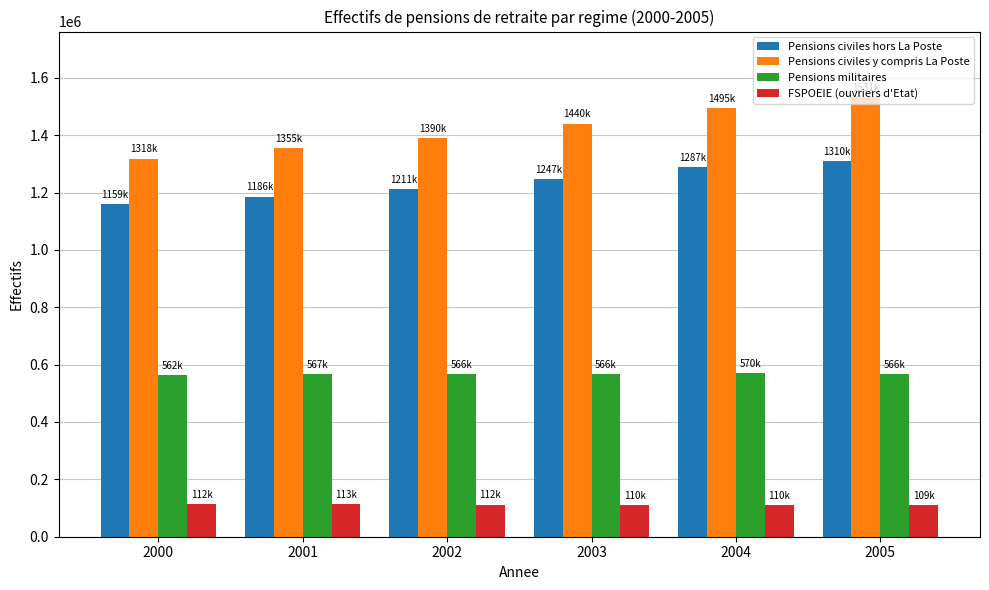

What is the difference between the Pensions civiles hors La Poste values at 2002 and 2001?

25015